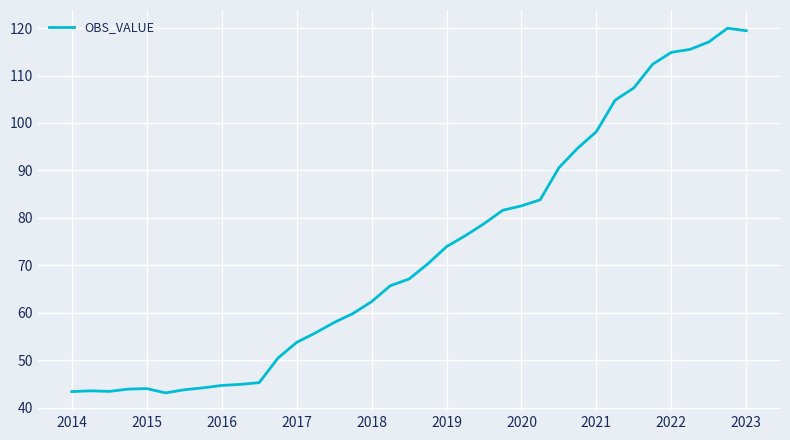

What is the difference between the maximum and minimum values?

76.9